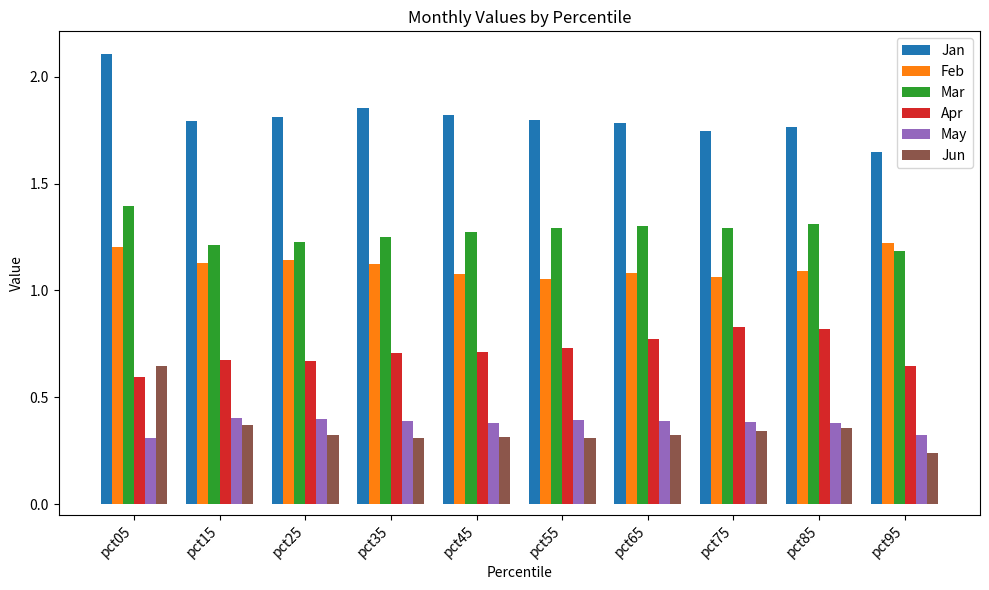

How many groups of bars are there?

10